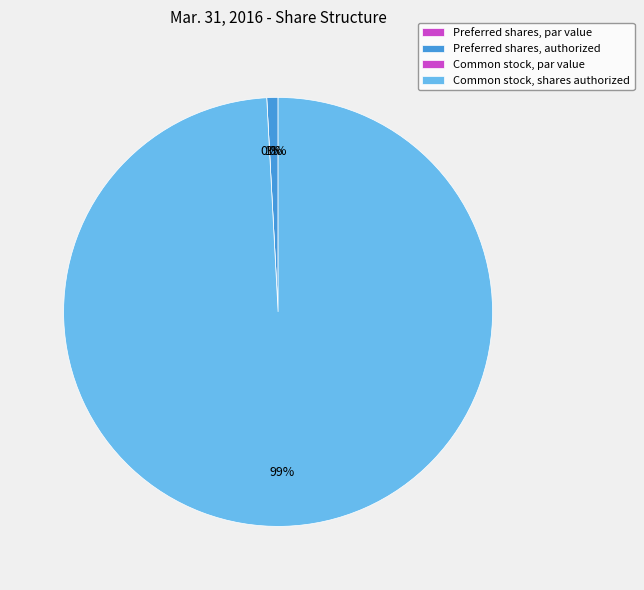

Does Common stock, shares authorized account for over 50% of the chart?

Yes